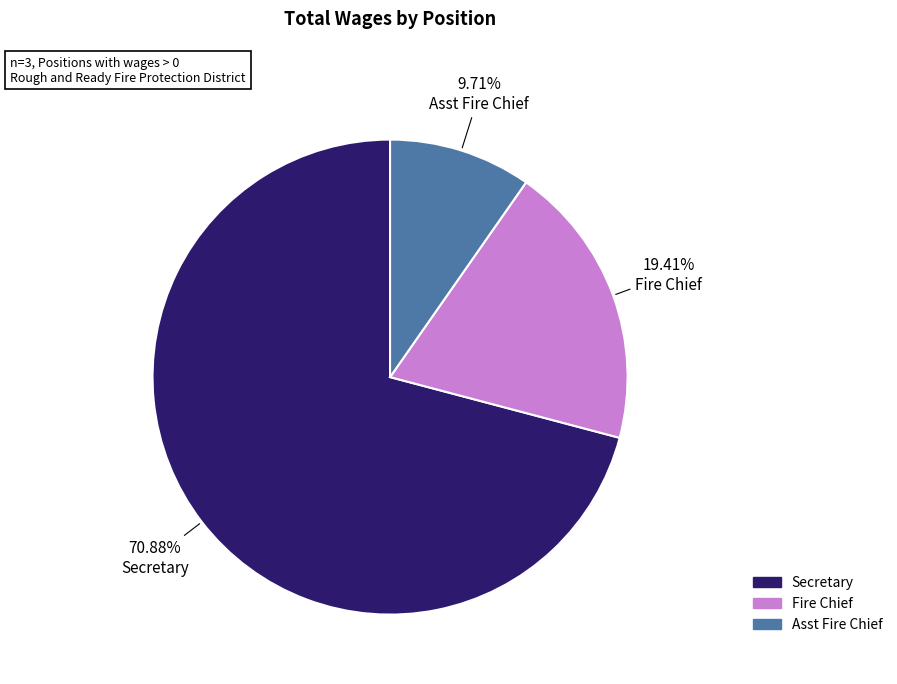

What is the total percentage of Secretary and Fire Chief?

90.3%